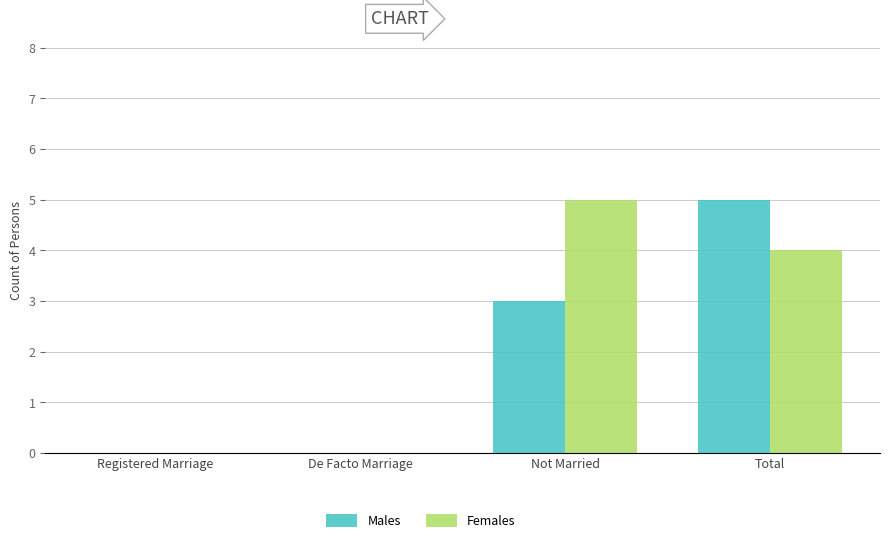

Read the Males value at Not Married.

3